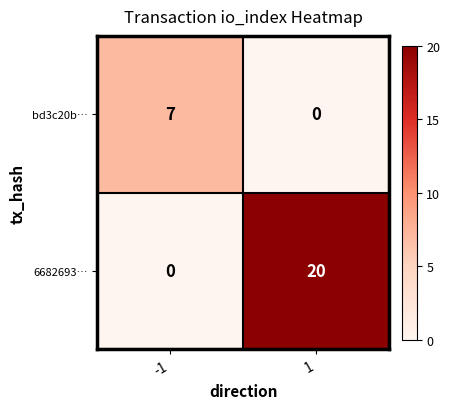

List the series in order of their peak value, lowest first.

bd3c20b…, 6682693…